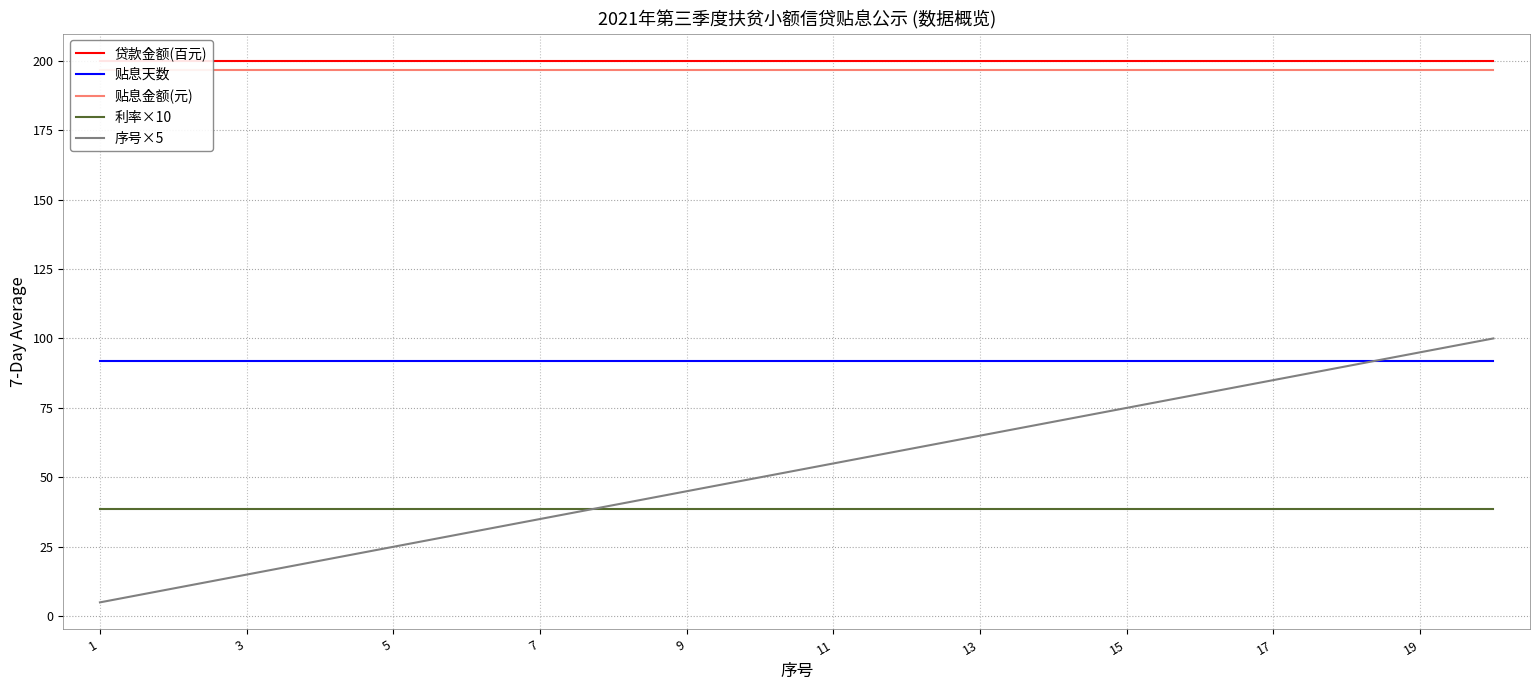

True or false: 利率×10 and 贴息天数 intersect in this chart.

False